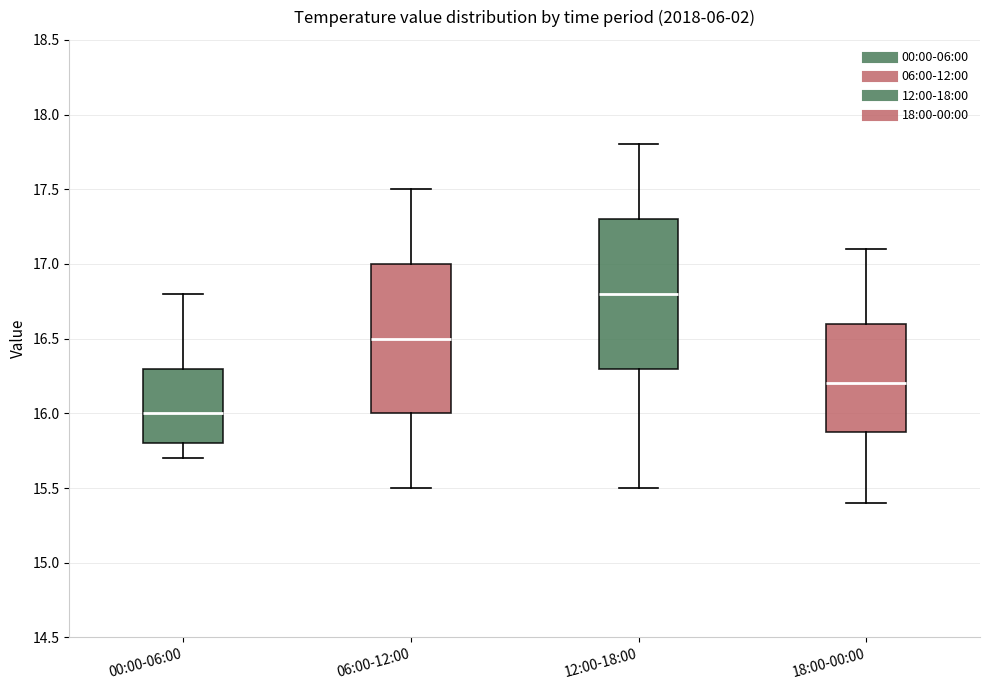

Reading left to right, read every box against the y-axis: the position of its median line, the range the box covers, and the ends of its whiskers. The values are not printed on the chart, so give them approximately, as read against the axis.

00:00-06:00: median 16.0, box 15.8 to 16.3, whiskers 15.7 to 16.8
06:00-12:00: median 16.5, box 16.0 to 17.0, whiskers 15.5 to 17.5
12:00-18:00: median 16.8, box 16.3 to 17.3, whiskers 15.5 to 17.8
18:00-00:00: median 16.2, box 15.9 to 16.6, whiskers 15.4 to 17.1